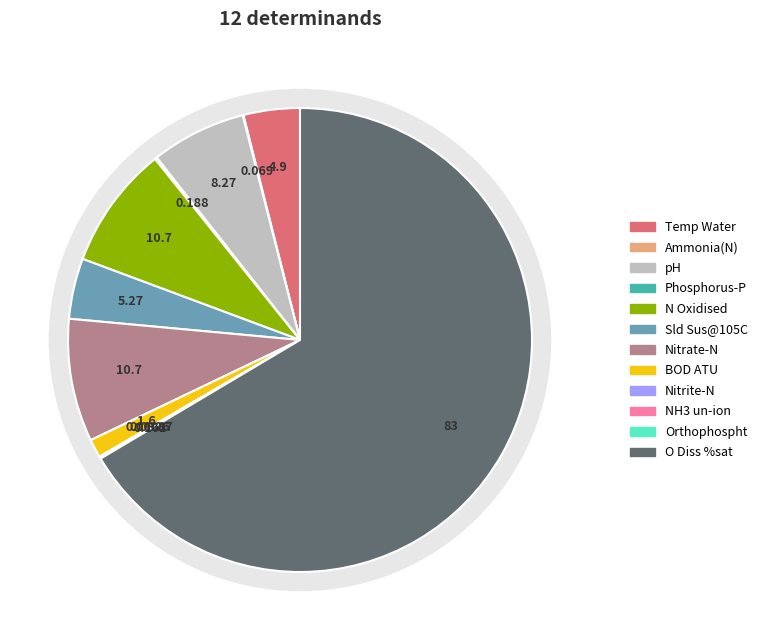

What percentage is NOT represented by O Diss %sat?

33.5%